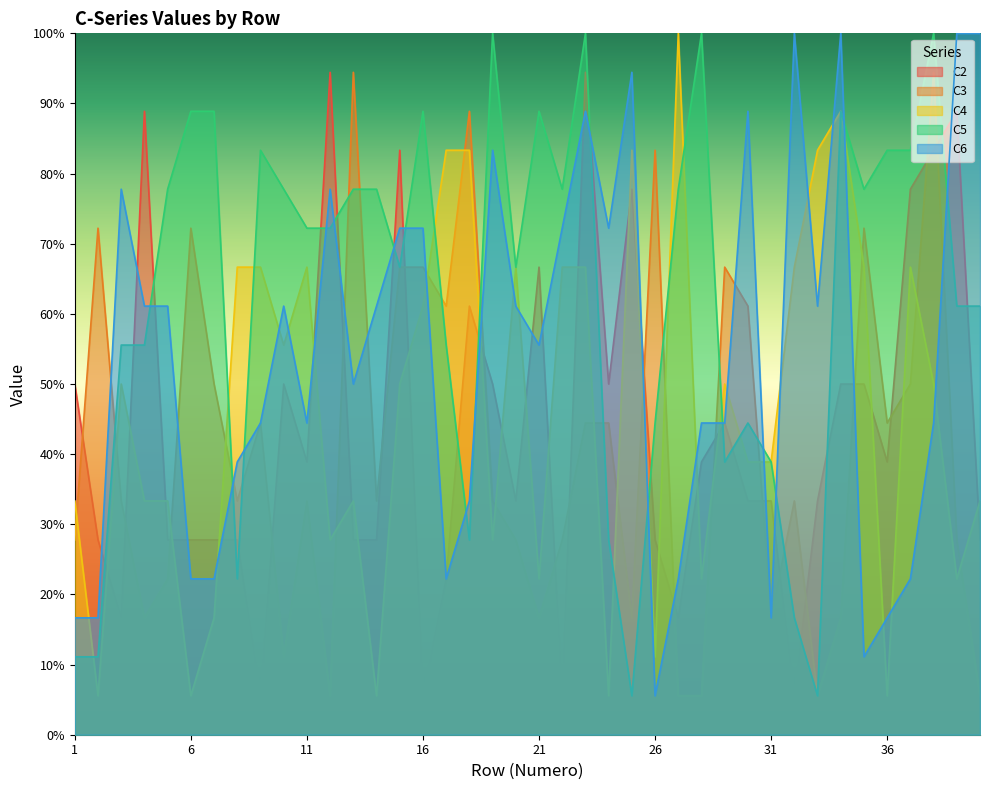

At how many categories does at least one series exceed 78?

26